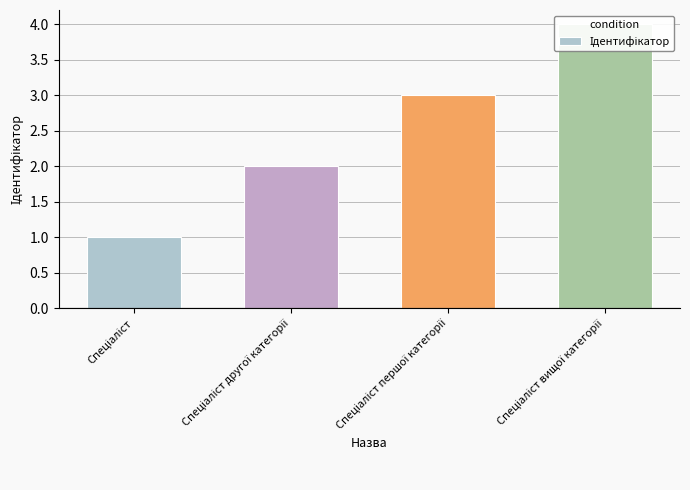

Which has a higher value, Спеціаліст вищої категорії or Спеціаліст?

Спеціаліст вищої категорії